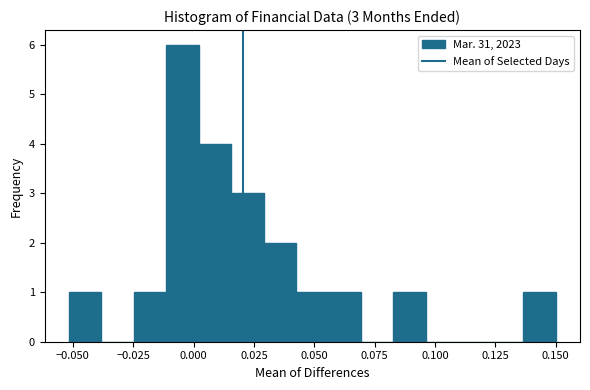

Around what value on the x-axis is the tallest bar? Give the approximate position of its centre, as read against the axis.

-0.005